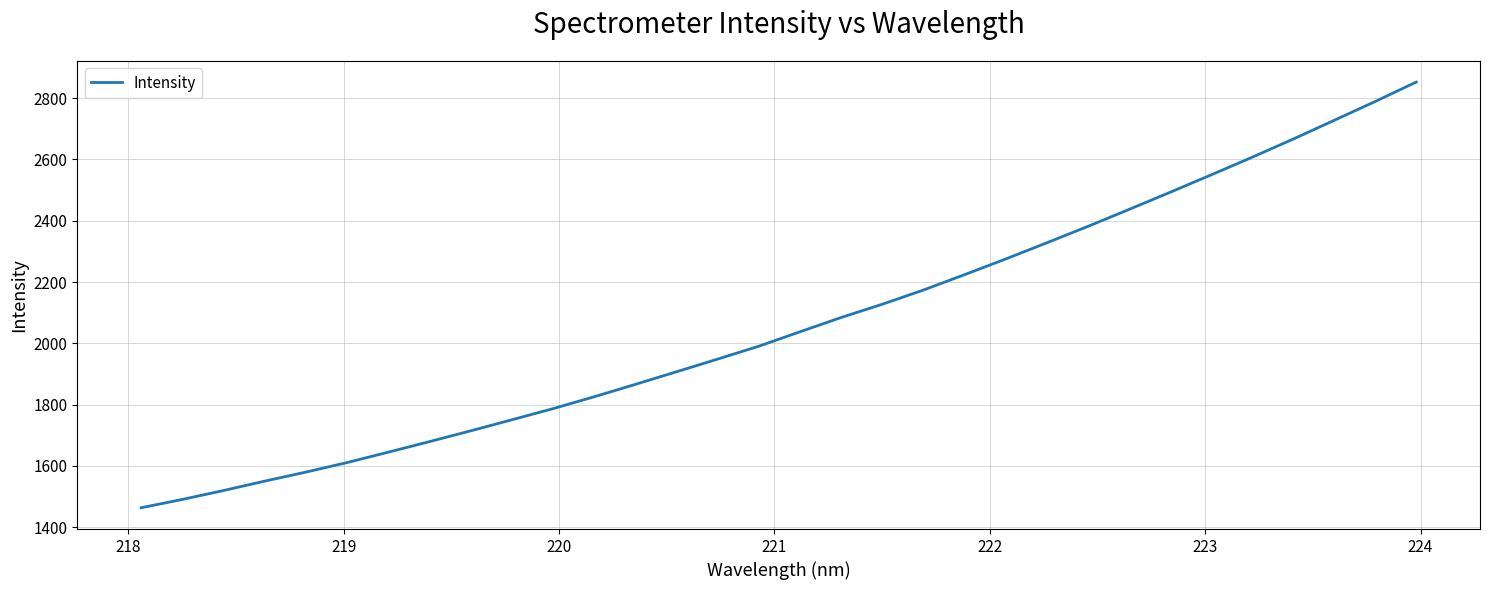

What is the smallest value displayed?

1463.7